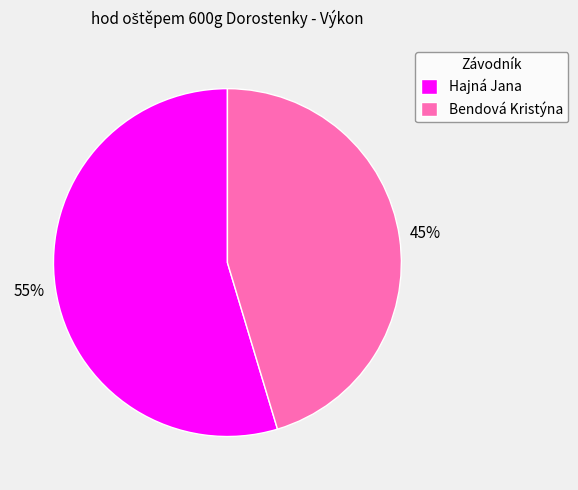

To the nearest percent, what portion does Bendová Kristýna represent?

45%